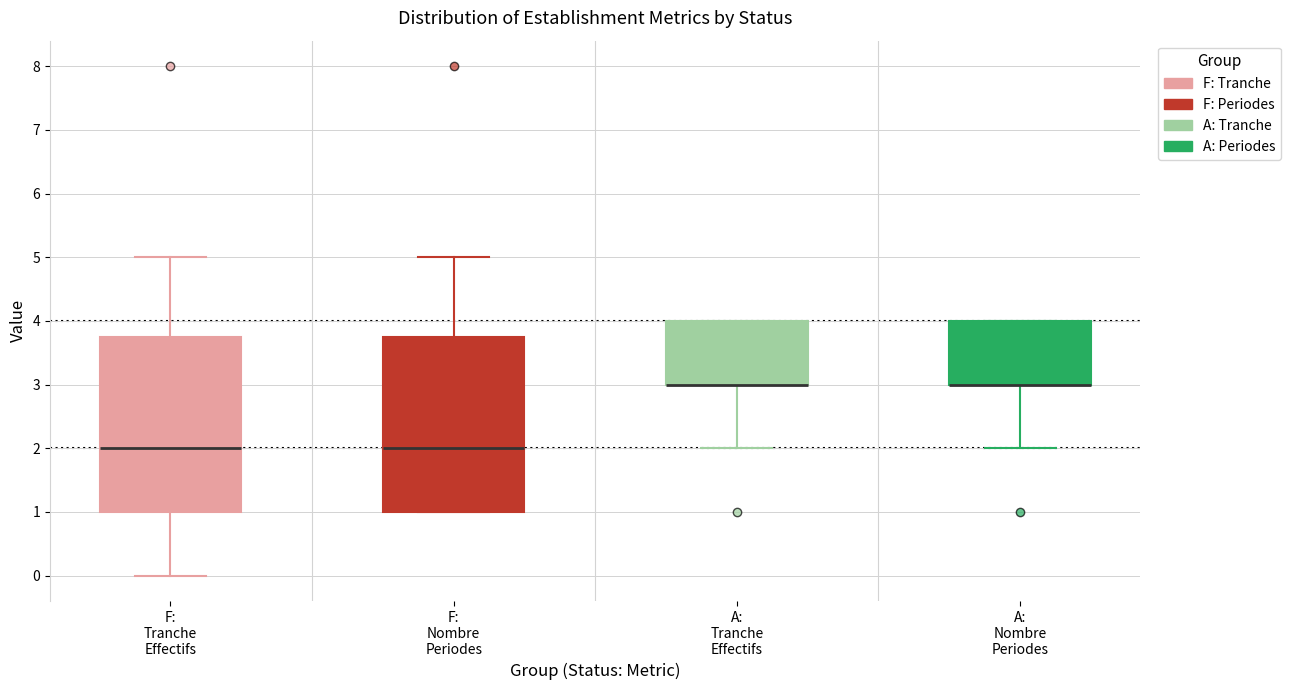

Reading left to right, transcribe this box plot: for each box, give where its median line is, the range the box spans, and where its two whiskers end, as read against the y-axis. The values are not printed on the chart, so give them approximately, as read against the axis.

F: Tranche Effectifs: median 2.0, box 1.0 to 3.8, whiskers 0.0 to 5.0
F: Nombre Periodes: median 2.0, box 1.0 to 3.8, whiskers 1.0 to 5.0
A: Tranche Effectifs: median 3.0 (drawn on the box's lower edge), box 3.0 to 4.0, whiskers 2.0 to 4.0
A: Nombre Periodes: median 3.0 (drawn on the box's lower edge), box 3.0 to 4.0, whiskers 2.0 to 4.0